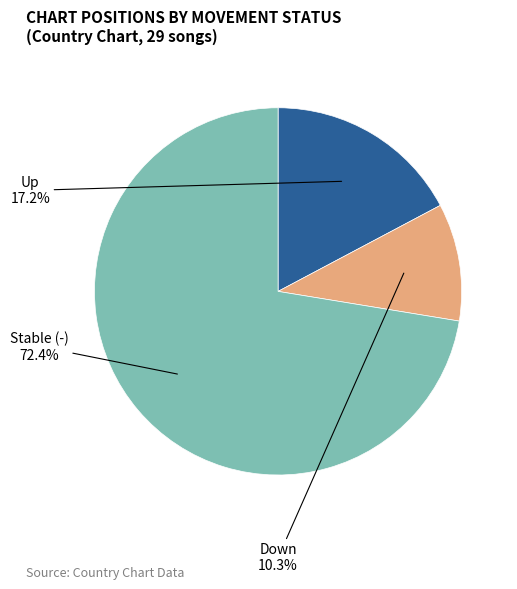

To the nearest percent, what is the average slice percentage?

33%